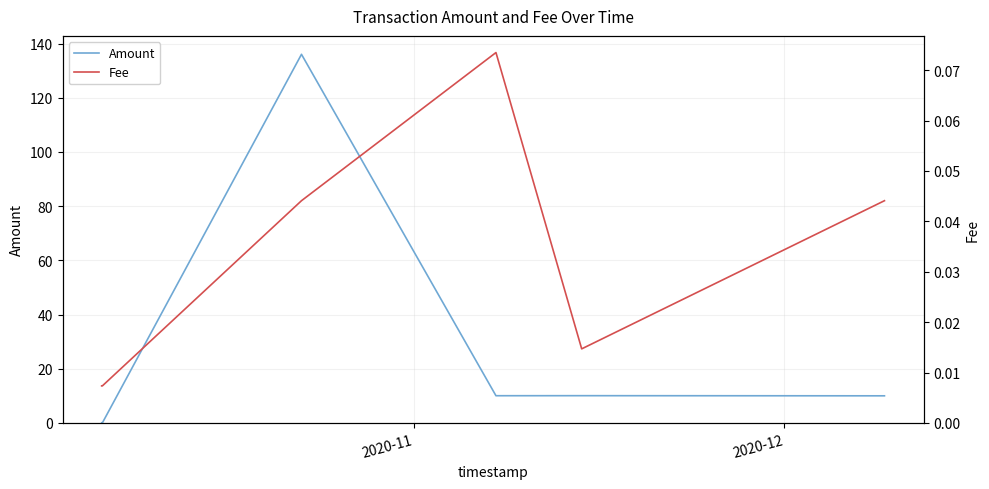

Which series has the largest range (max minus min)?

Amount